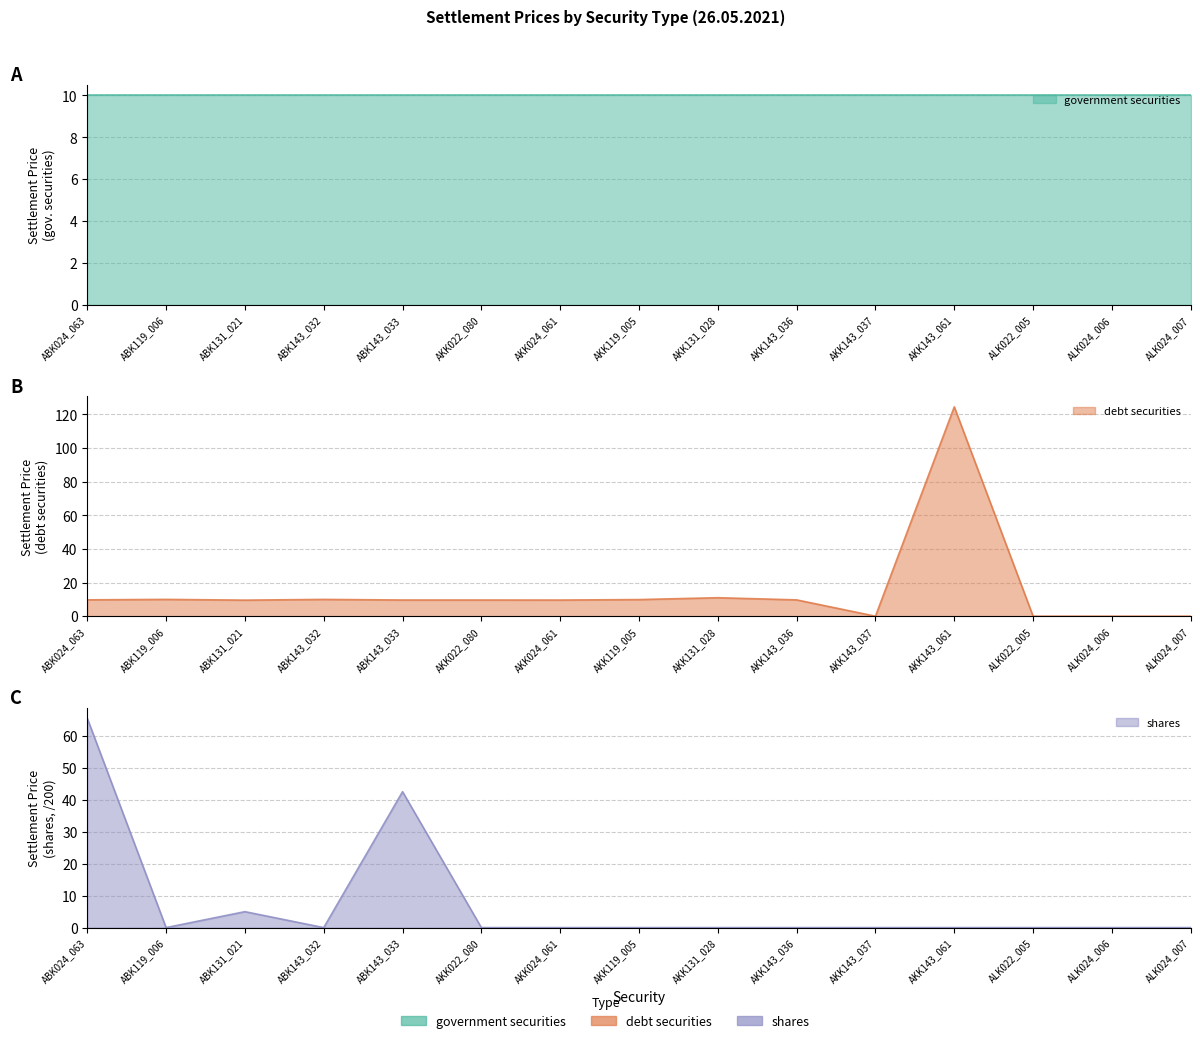

Where do debt securities and shares first cross each other?

ABK024_063 and ABK119_006